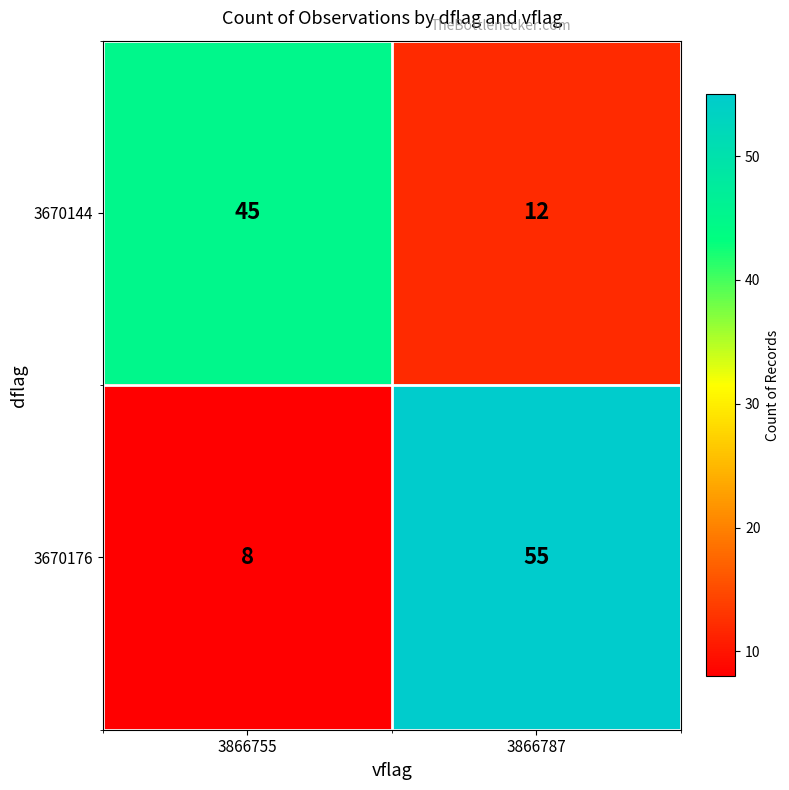

What is the spread (max minus min) of values at 3866787?

43